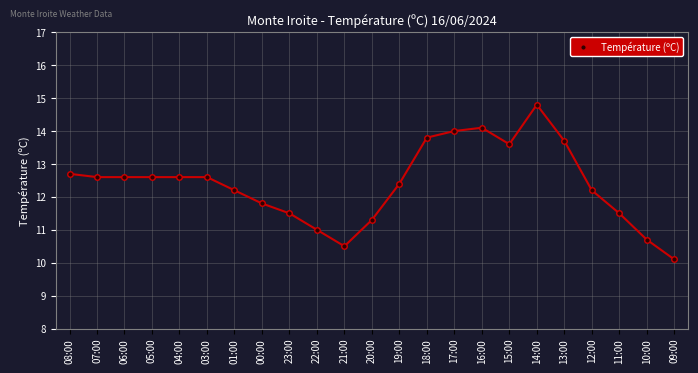

The value at 03:00 is 12.6. True or false?

True